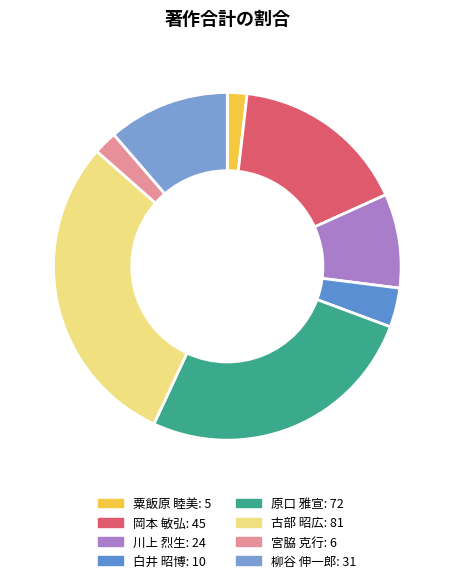

The 白井 昭博 slice represents 1% of the pie. True or false?

False